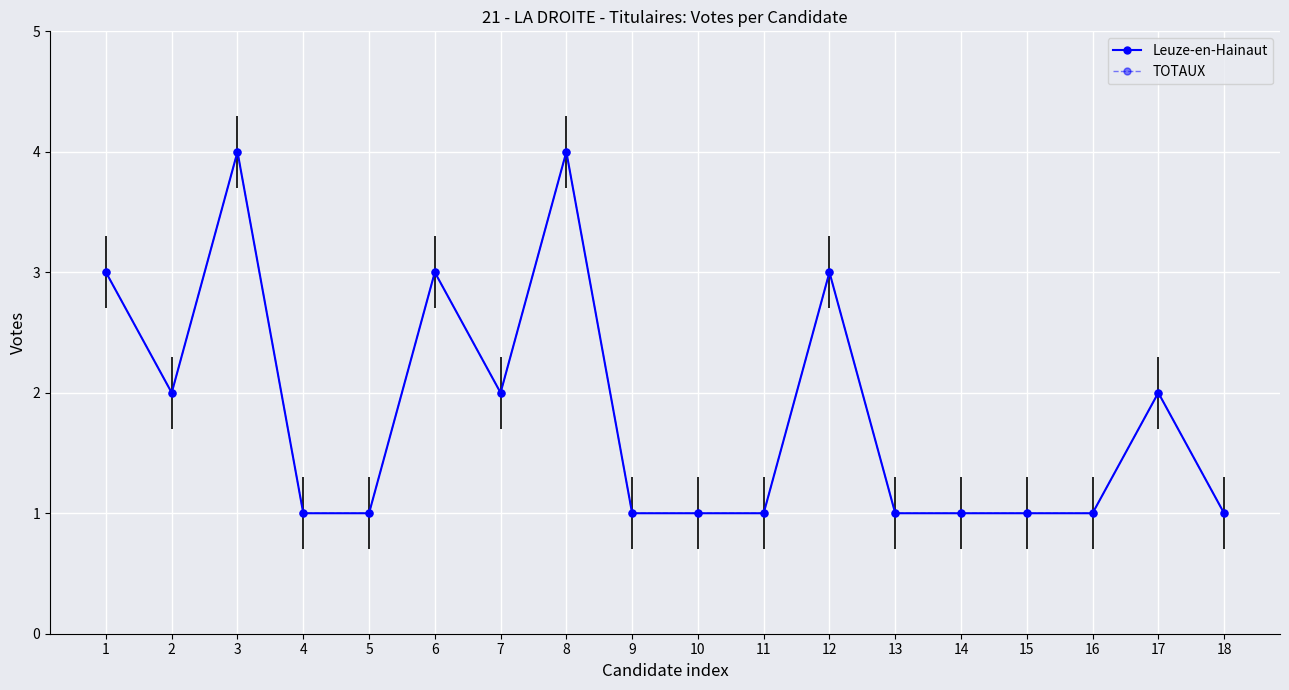

Count the number of categories in the chart.

18